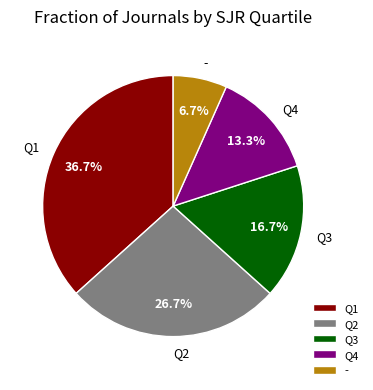

Is the sum of Q2 and Q3 greater than half?

No